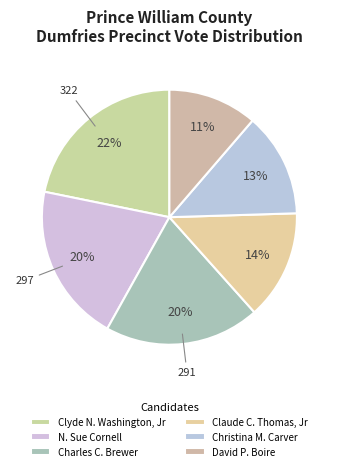

Is Charles C. Brewer the majority of the pie?

No